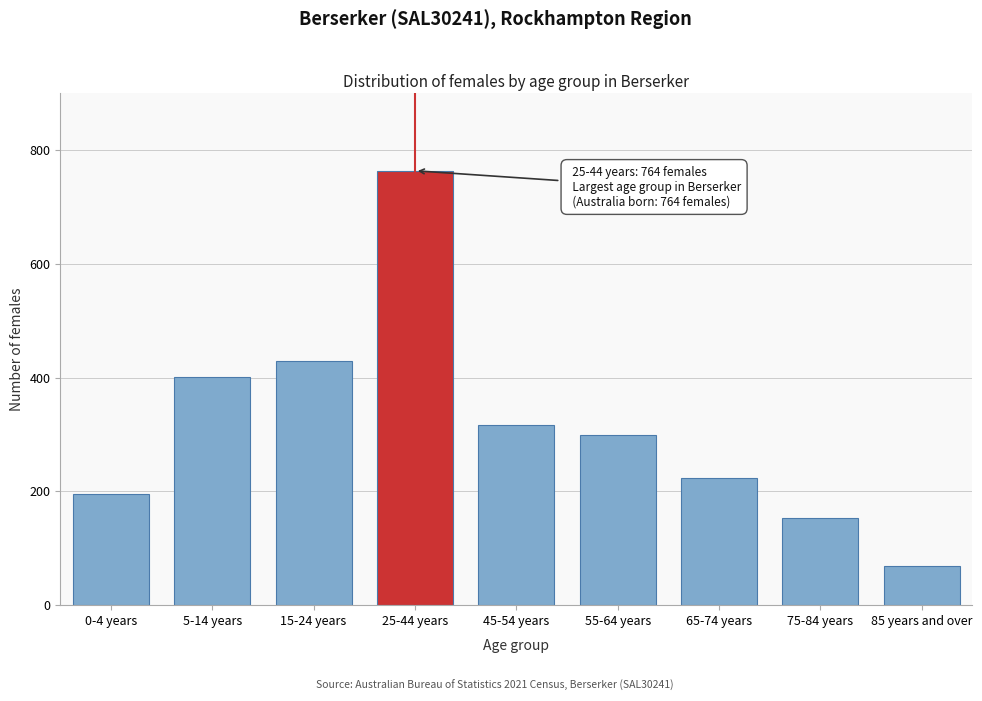

Reading left to right, list all the values displayed in this chart.

195	401	430	764	316	299	224	153	68